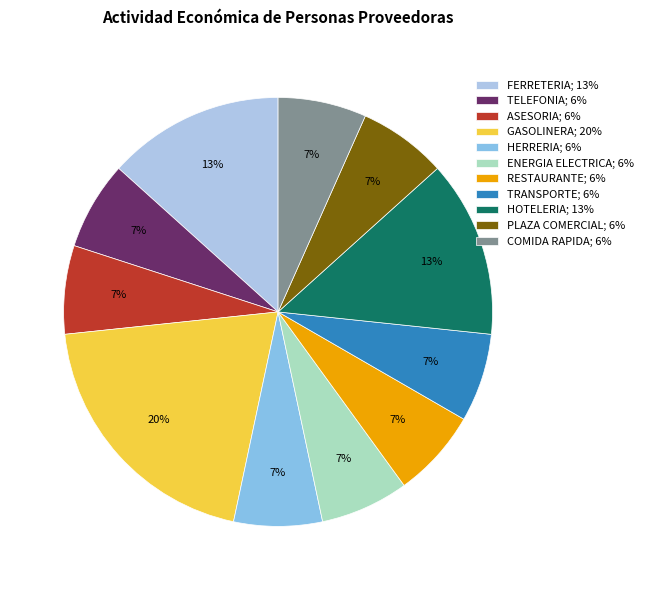

What is the ratio of the value at TELEFONIA to the value at RESTAURANTE?

1.0